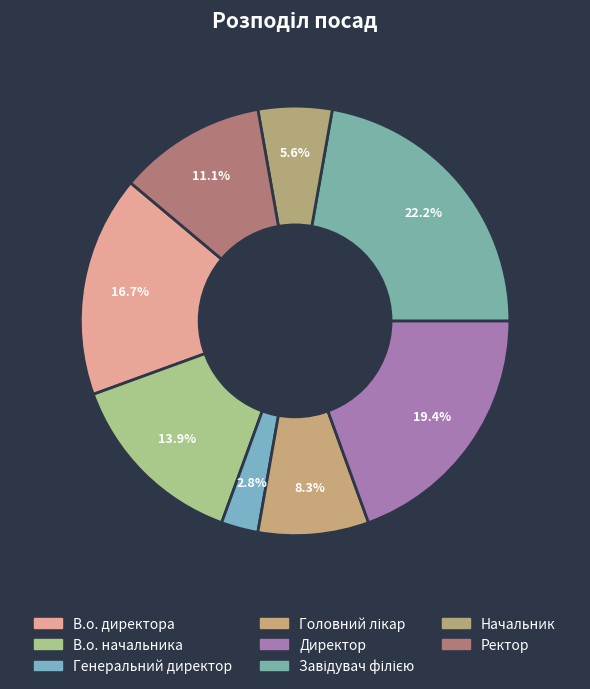

Is there a majority slice in this chart?

No